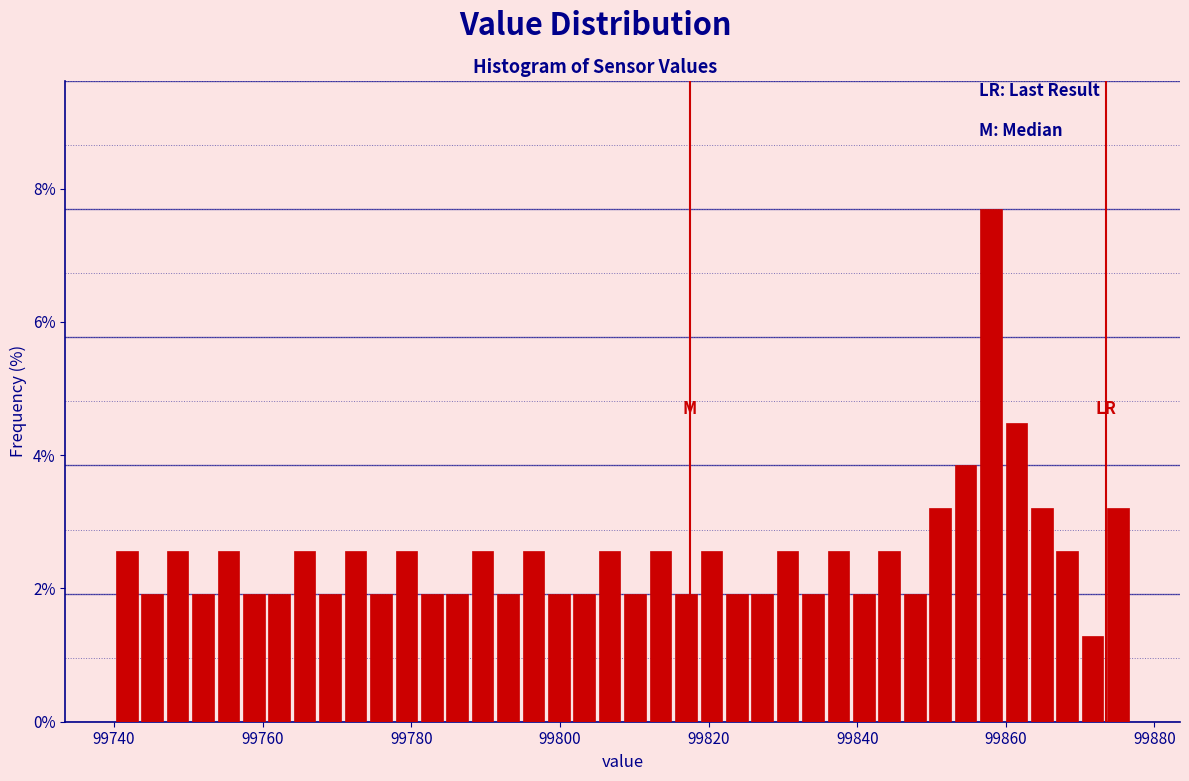

Around what value on the x-axis is the tallest bar? Give the approximate position of its centre, as read against the axis.

99858